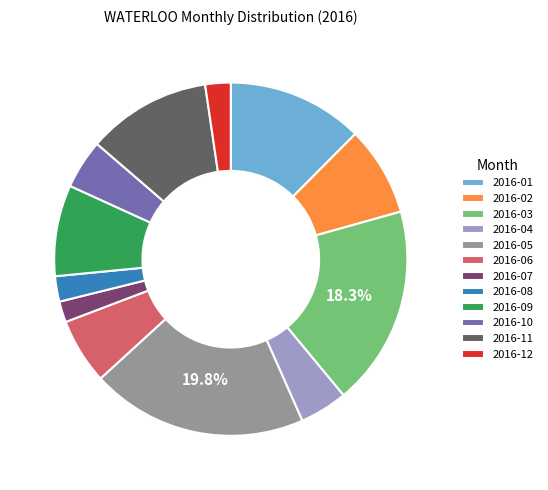

Which has a higher value, 2016-12 or 2016-03?

2016-03